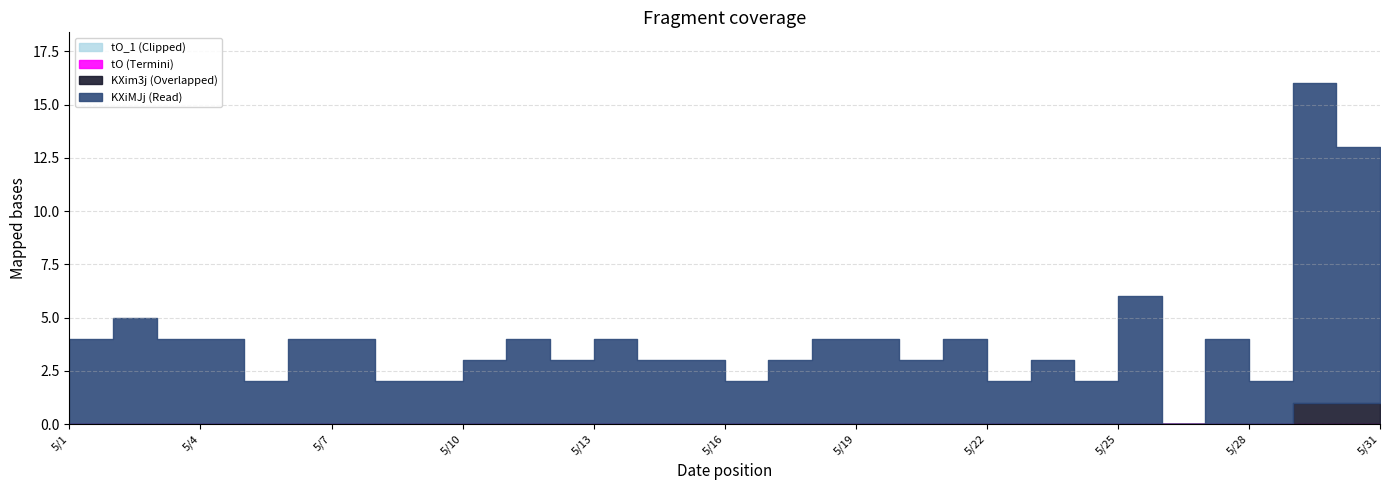

Reading left to right, transcribe all the data shown in this chart.

KXiMJj: 4	5	4	4	2	4	4	2	2	3	4	3	4	3	3	2	3	4	4	3	4	2	3	2	6	0	4	2	15	12	12
KXim3j: 0	0	0	0	0	0	0	0	0	0	0	0	0	0	0	0	0	0	0	0	0	0	0	0	0	0	0	0	1	1	1
tO: 0	0	0	0	0	0	0	0	0	0	0	0	0	0	0	0	0	0	0	0	0	0	0	0	0	0	0	0	0	0	0
tO_1: 0	0	0	0	0	0	0	0	0	0	0	0	0	0	0	0	0	0	0	0	0	0	0	0	0	0	0	0	0	0	0